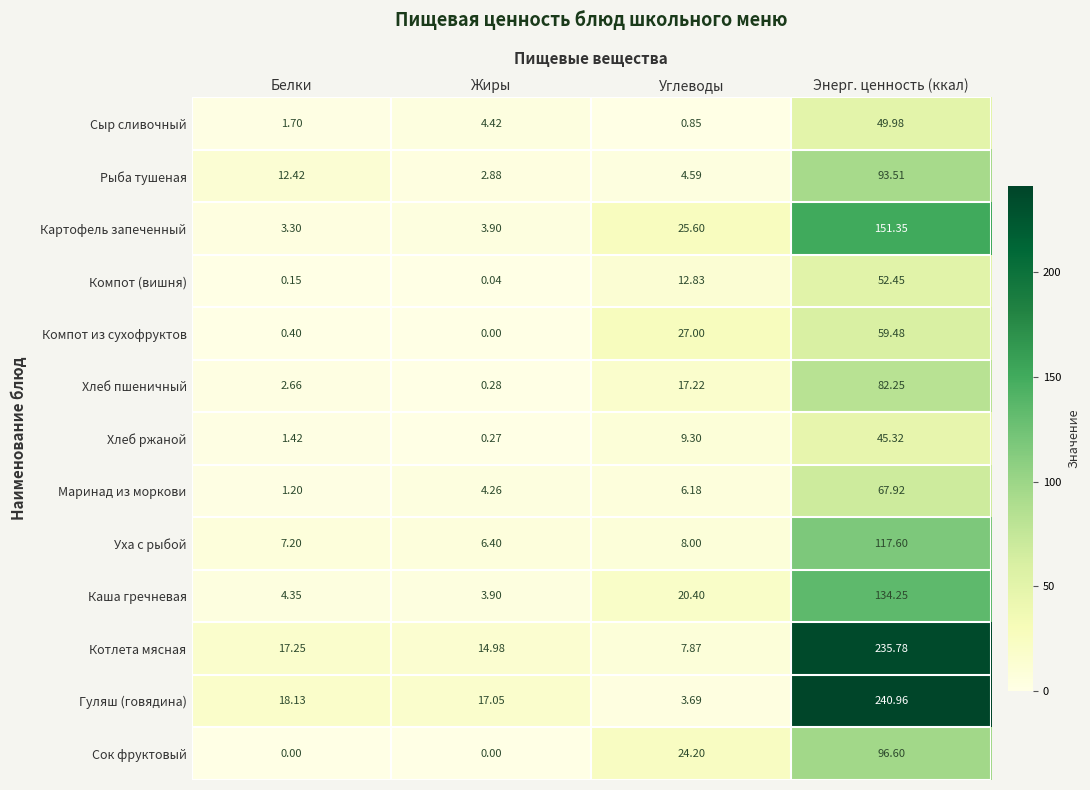

At Углеводы, list the series in order from smallest to largest.

Сыр сливочный, Гуляш (говядина), Рыба тушеная, Маринад из моркови, Котлета мясная, Уха с рыбой, Хлеб ржаной, Компот (вишня), Хлеб пшеничный, Каша гречневая, Сок фруктовый, Картофель запеченный, Компот из сухофруктов